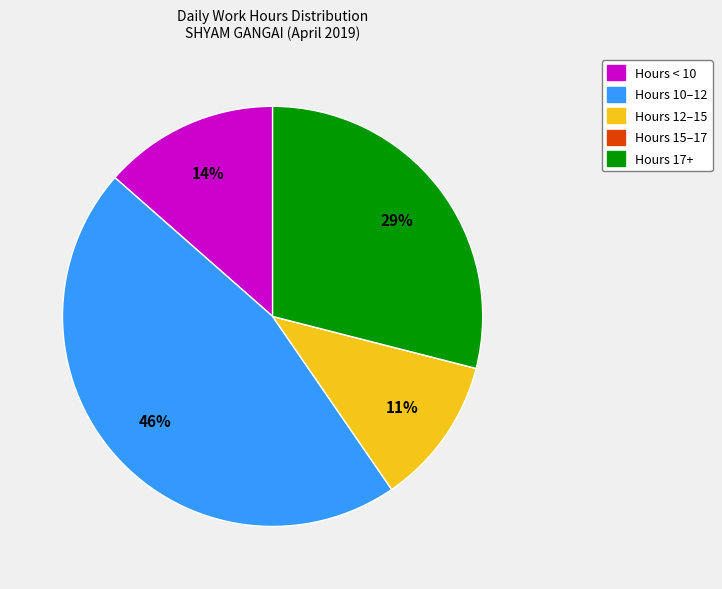

Does any single category account for the majority?

No